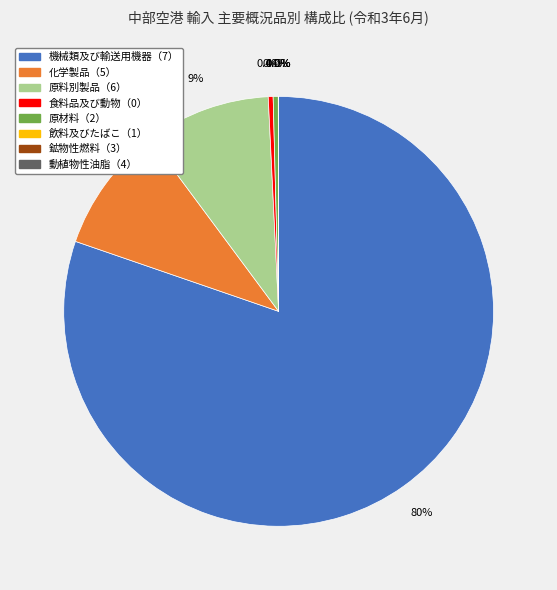

Combined, what portion of the pie is 機械類及び輸送用機器（7） and 食料品及び動物（0）?

80.6%